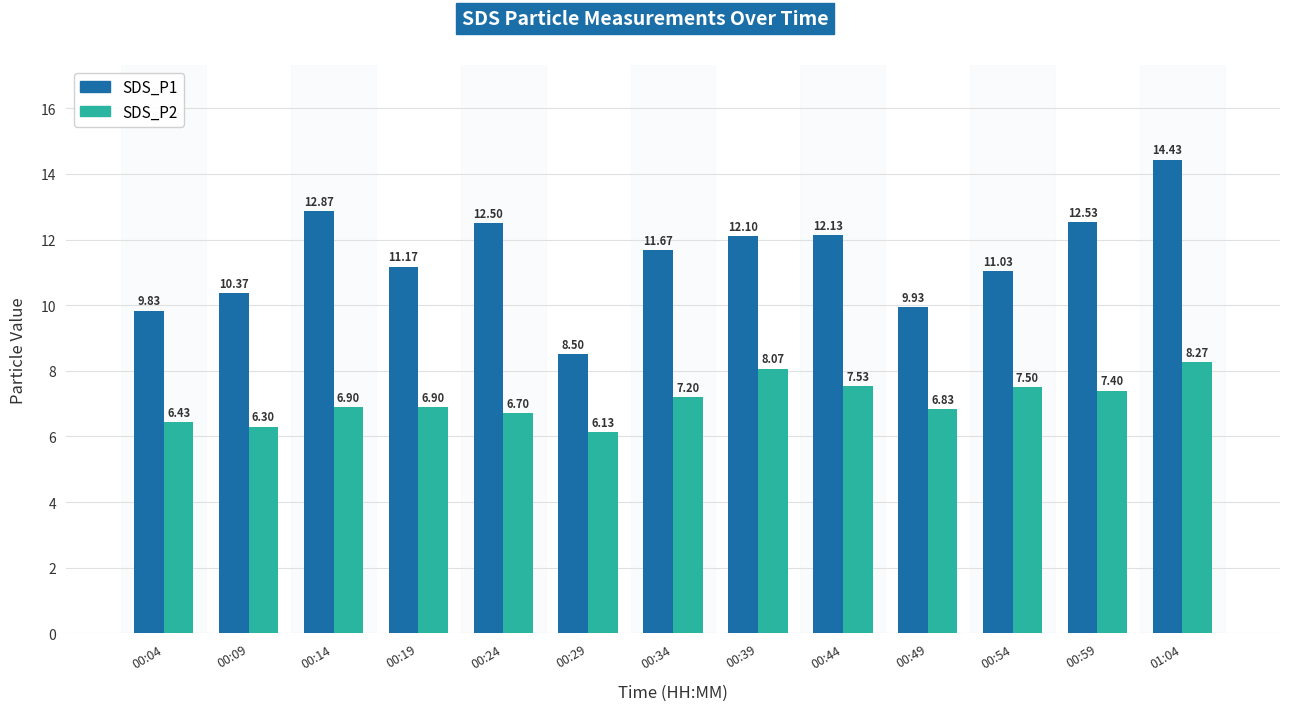

What position from the right is 00:19?

10